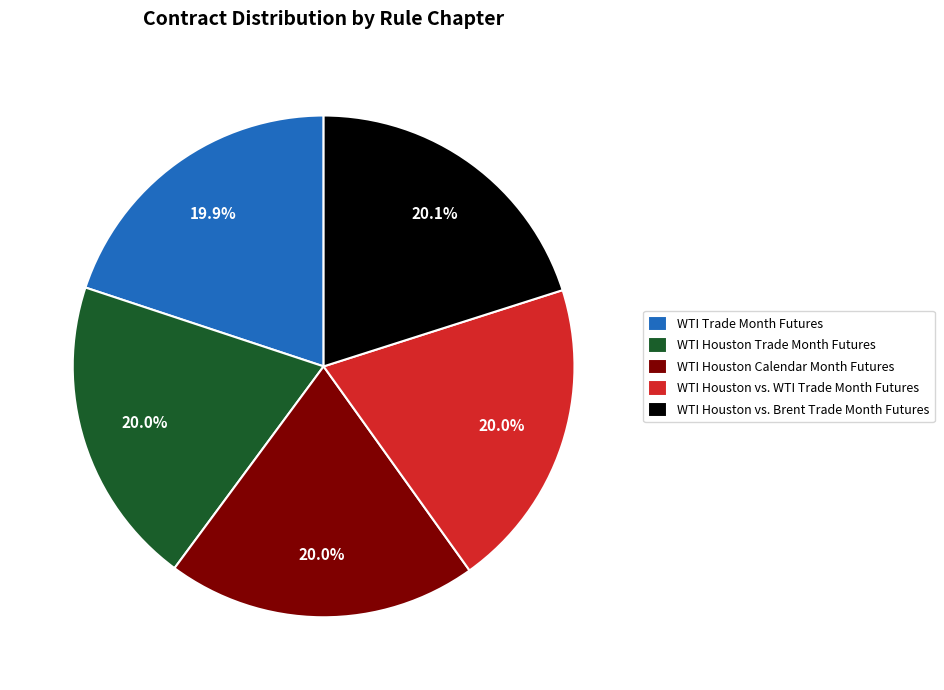

Does any single category account for the majority?

No